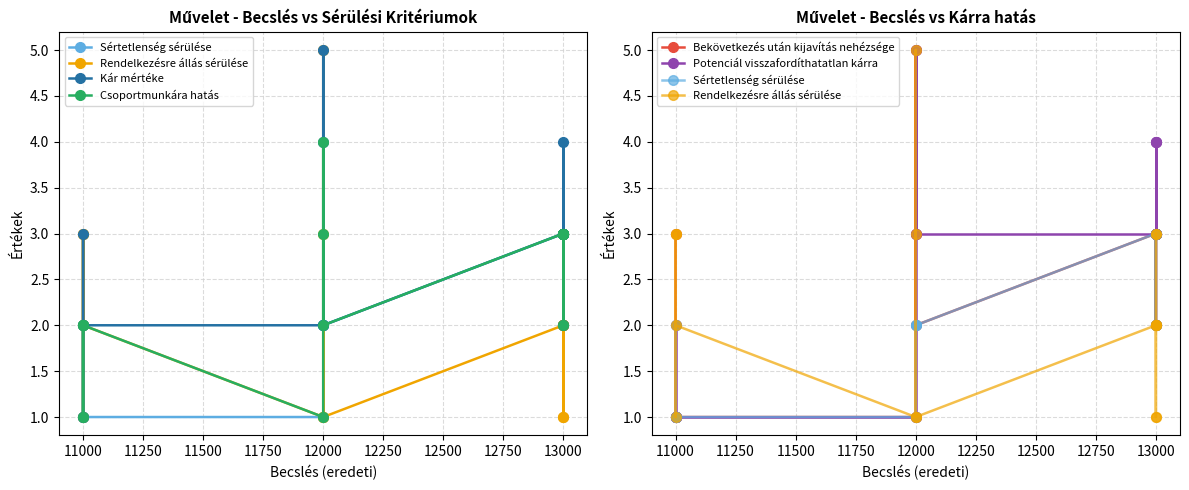

At 11000, list the series in order from smallest to largest.

Sértetlenség sérülése, Rendelkezésre állás sérülése, Kár mértéke, Csoportmunkára hatás, Bekövetkezés után kijavítás nehézsége, Potenciál visszafordíthatatlan kárra